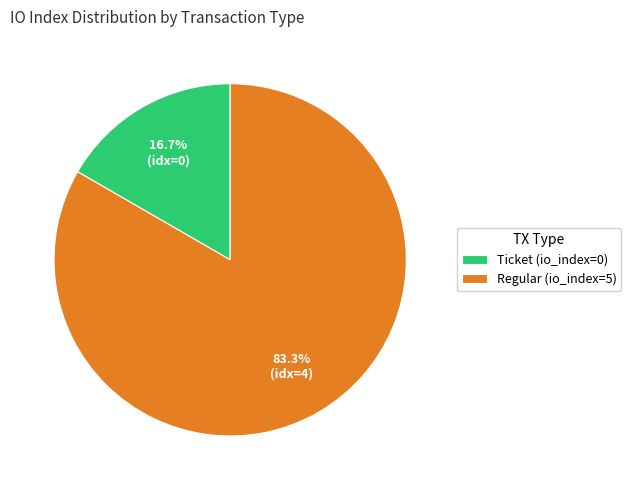

How many slices are in this pie chart?

2